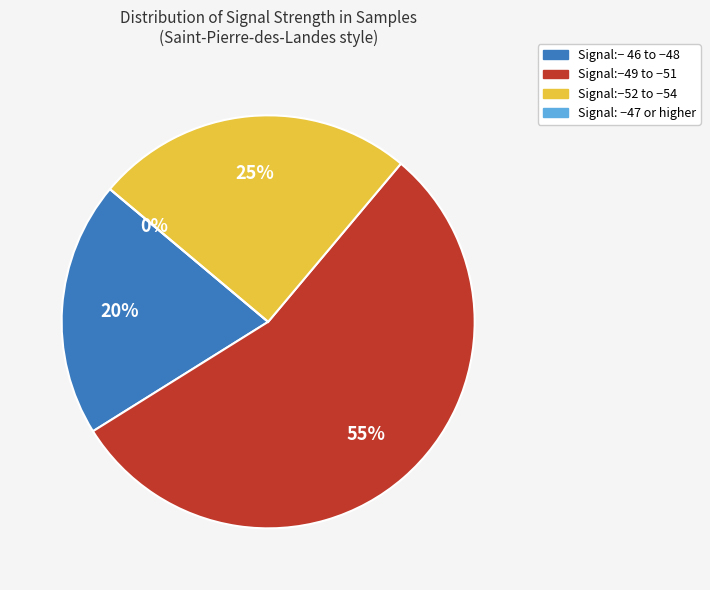

Which category has the biggest portion of the pie?

-50